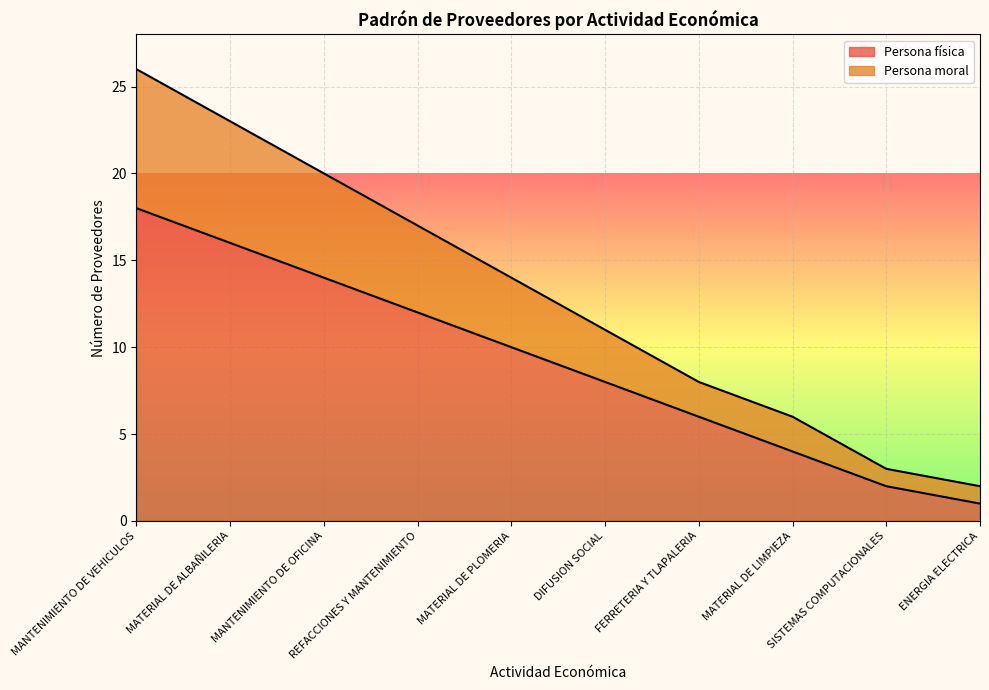

Rank the series by their maximum value, from lowest to highest.

Persona física, Persona moral